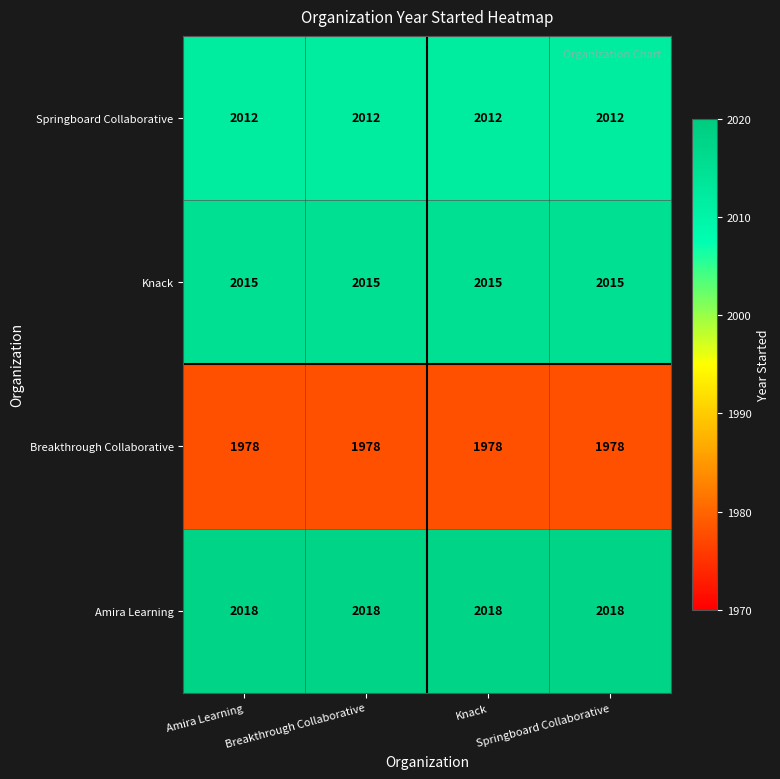

What is the difference between the highest and lowest values at Springboard Collaborative?

40